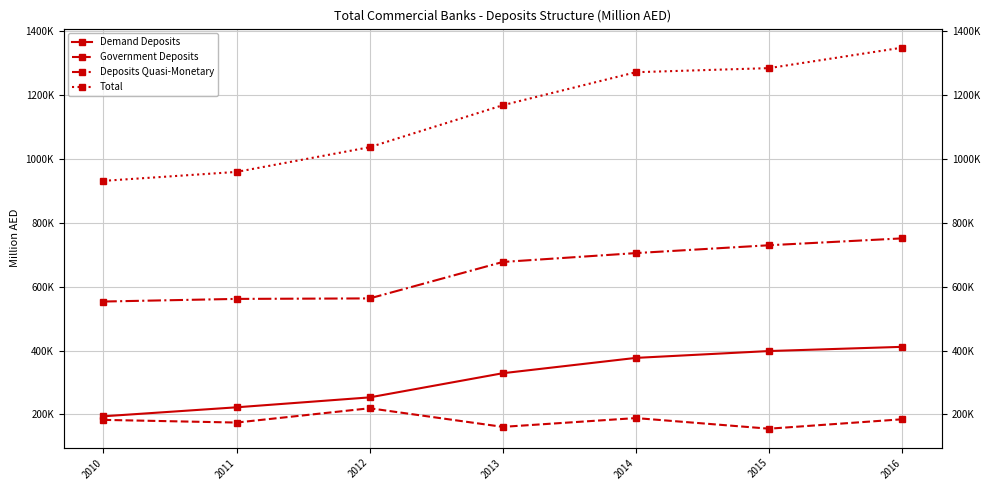

Rank the series by their maximum value, from lowest to highest.

Government Deposits, Demand Deposits, Deposits Quasi-Monetary, Total